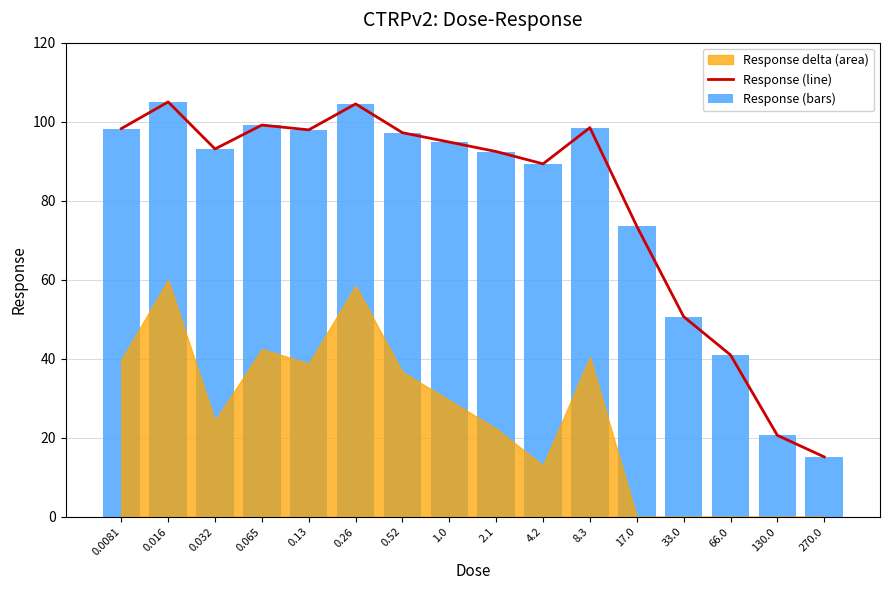

Does the chart contain any negative values?

No